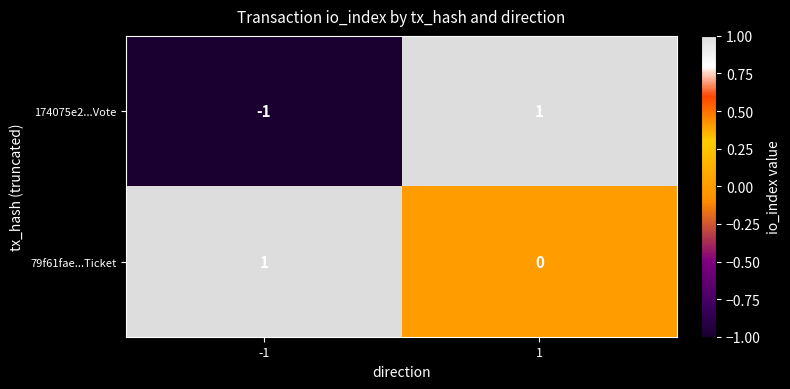

What is the minimum value shown in the chart?

-1